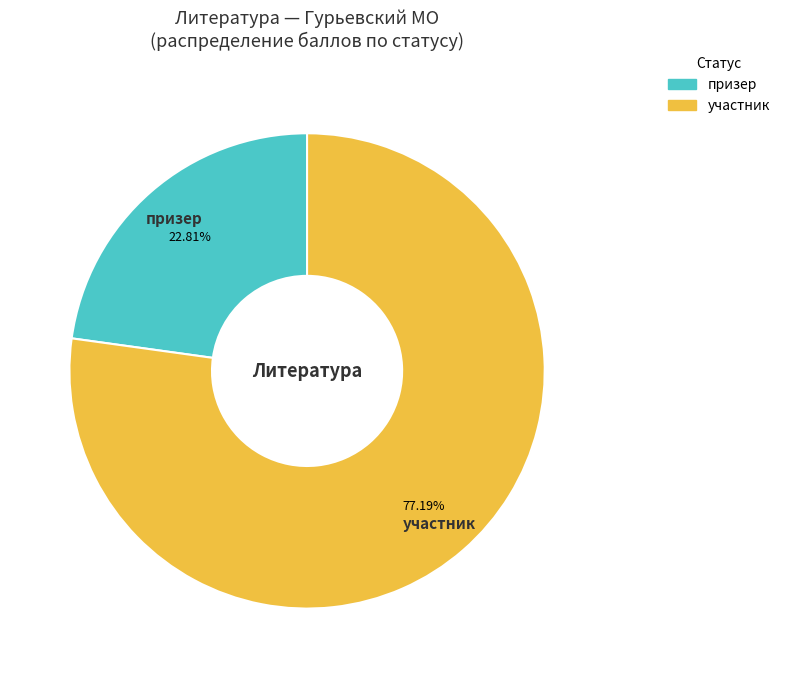

Does any single category account for the majority?

Yes